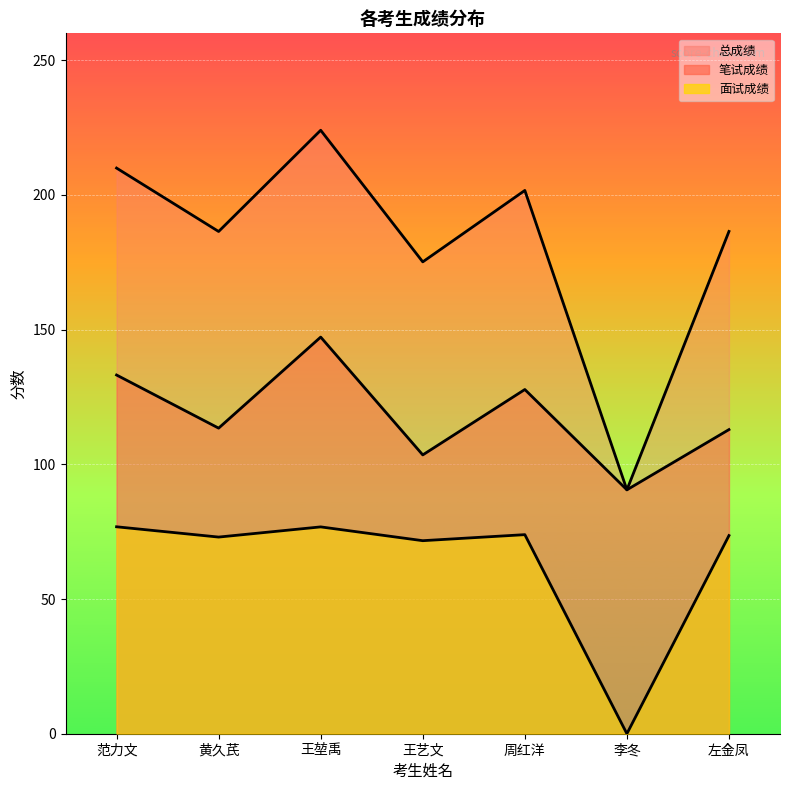

What is the difference between the maximum and minimum values in the 面试成绩 series?

76.8